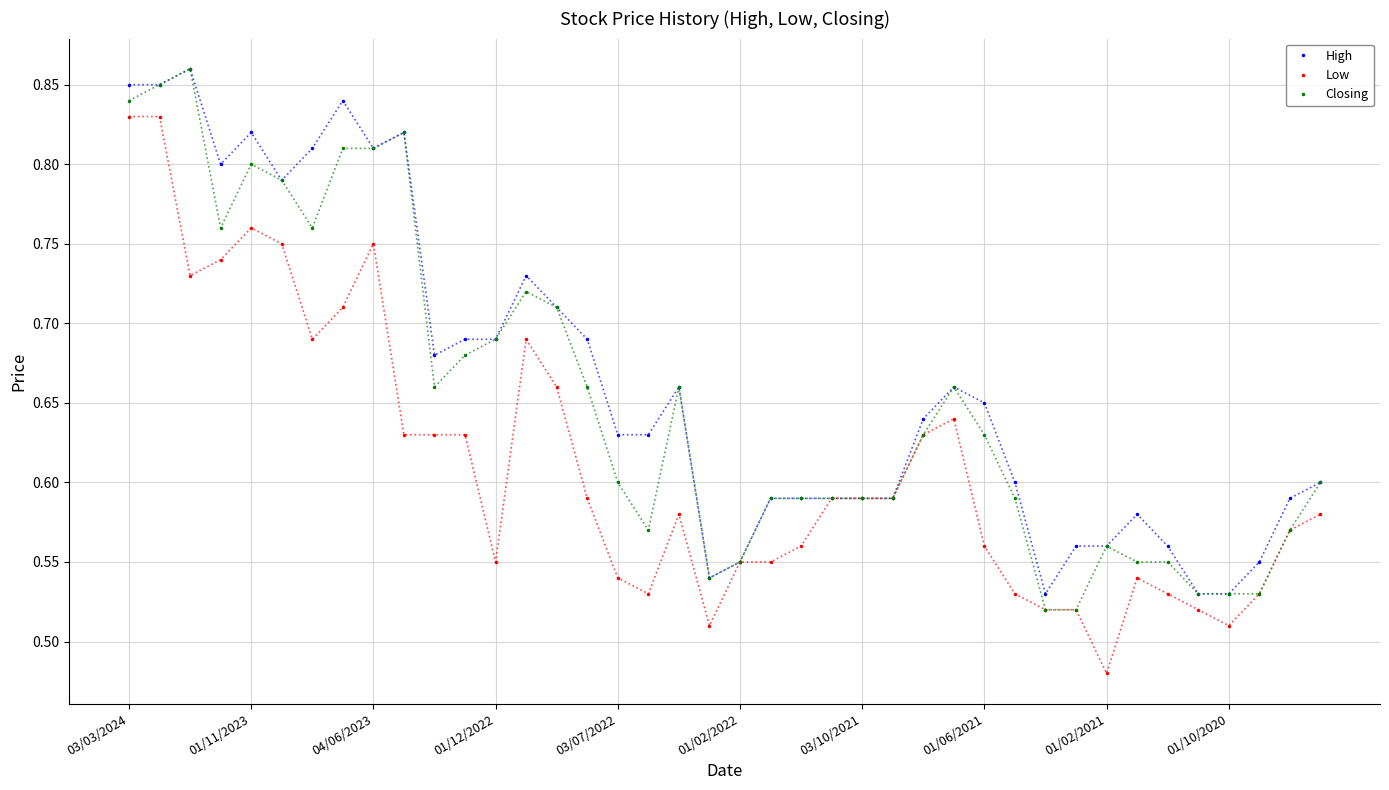

Rank the series by their average value, from lowest to highest.

Low, Closing, High